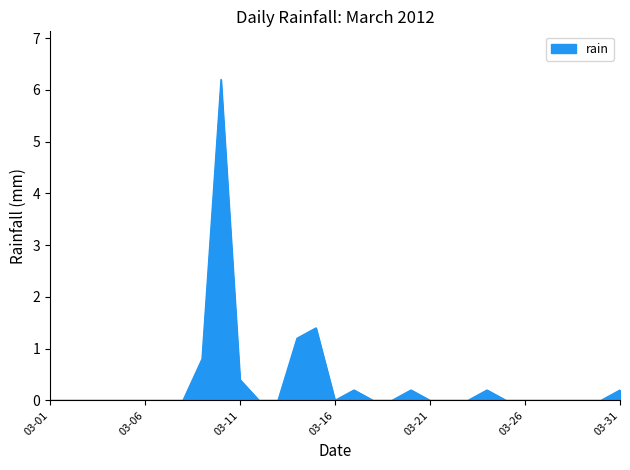

What is the difference between the maximum and minimum values?

6.2